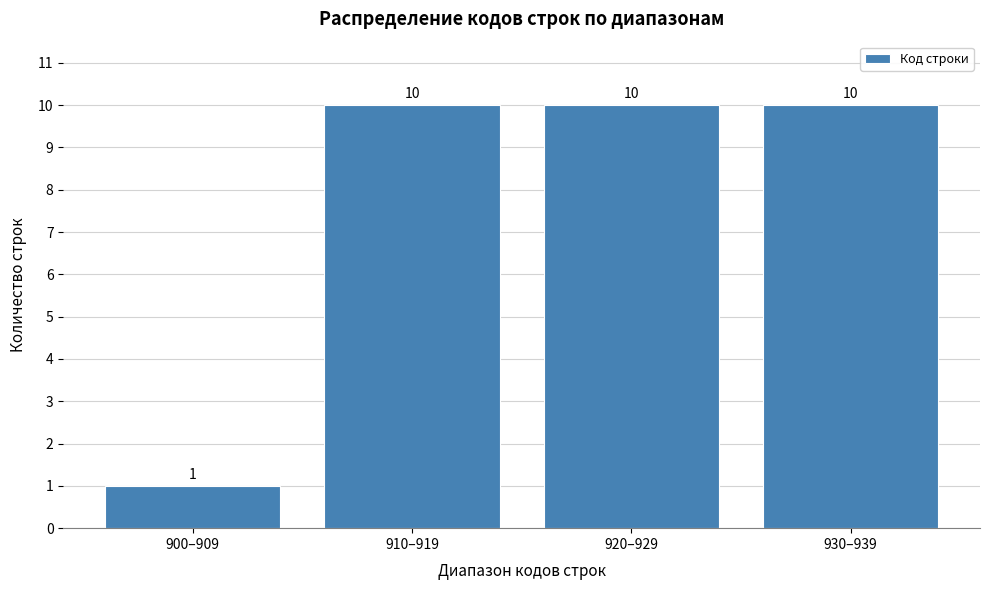

Reading left to right, extract all data points from this chart.

1	10	10	10